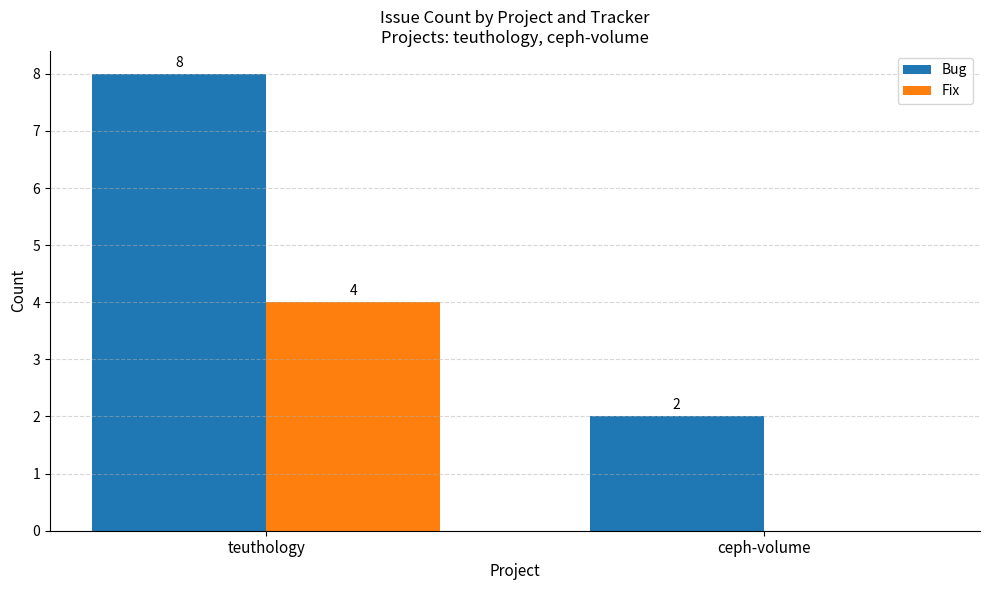

How many categories are shown in the chart?

2